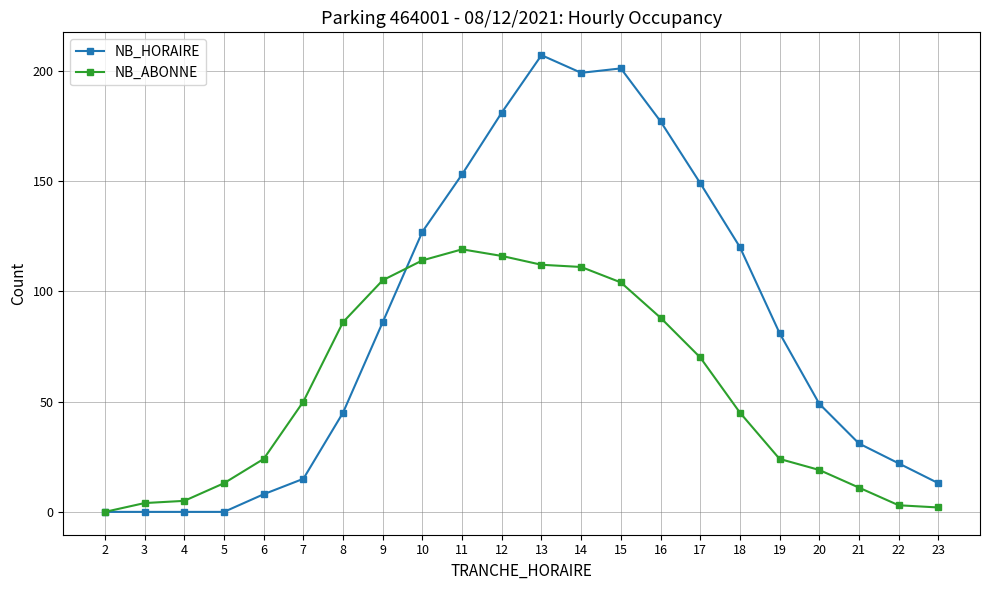

Is the value of NB_HORAIRE at 2 greater than the value of NB_ABONNE at 23?

No